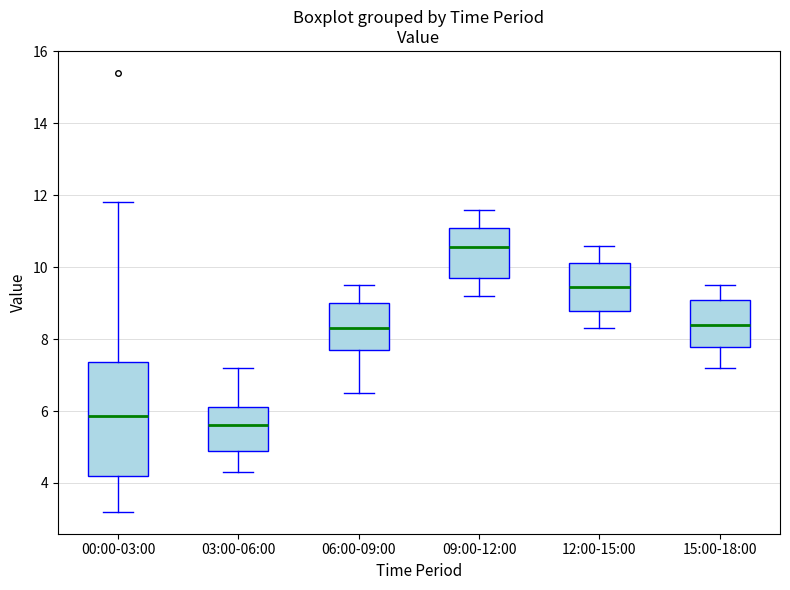

Comparing the boxes themselves (not the whiskers), which one is the tallest?

00:00-03:00